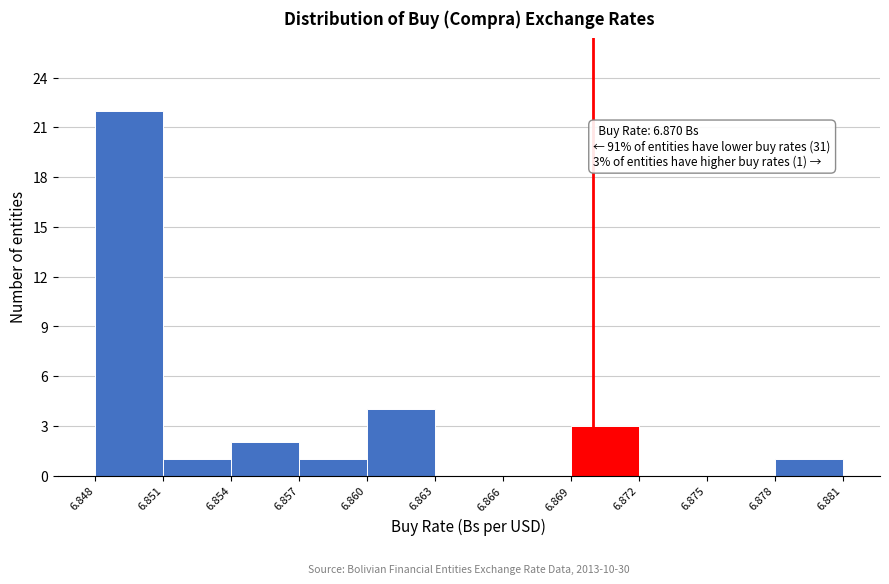

Which range on the x-axis has the tallest bar?

6.848 to 6.851